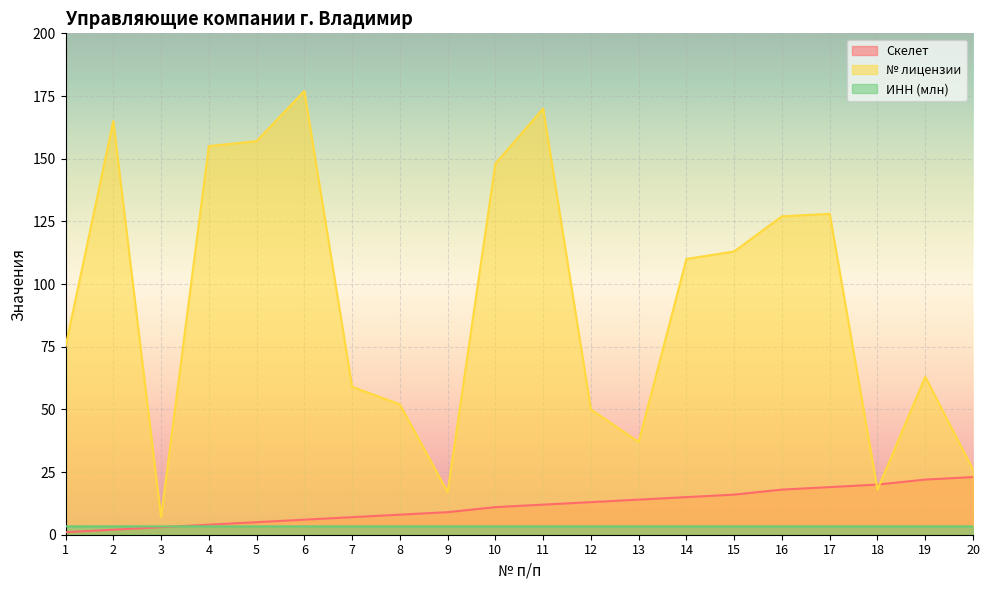

Is it true that Скелет equals 7.8 at 5?

False